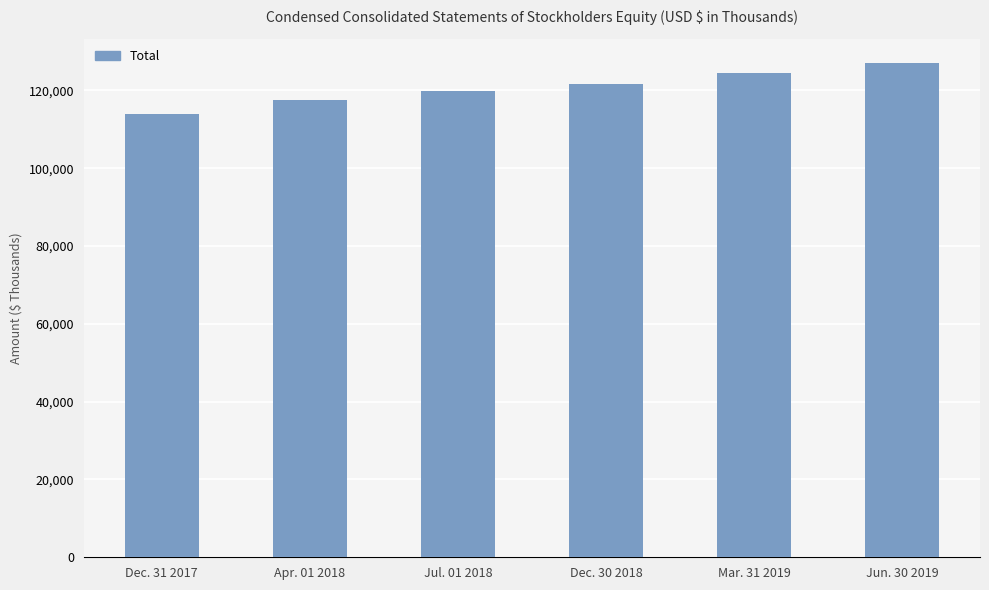

What is the change in value from Dec. 30 2018 to Mar. 31 2019?

+2887